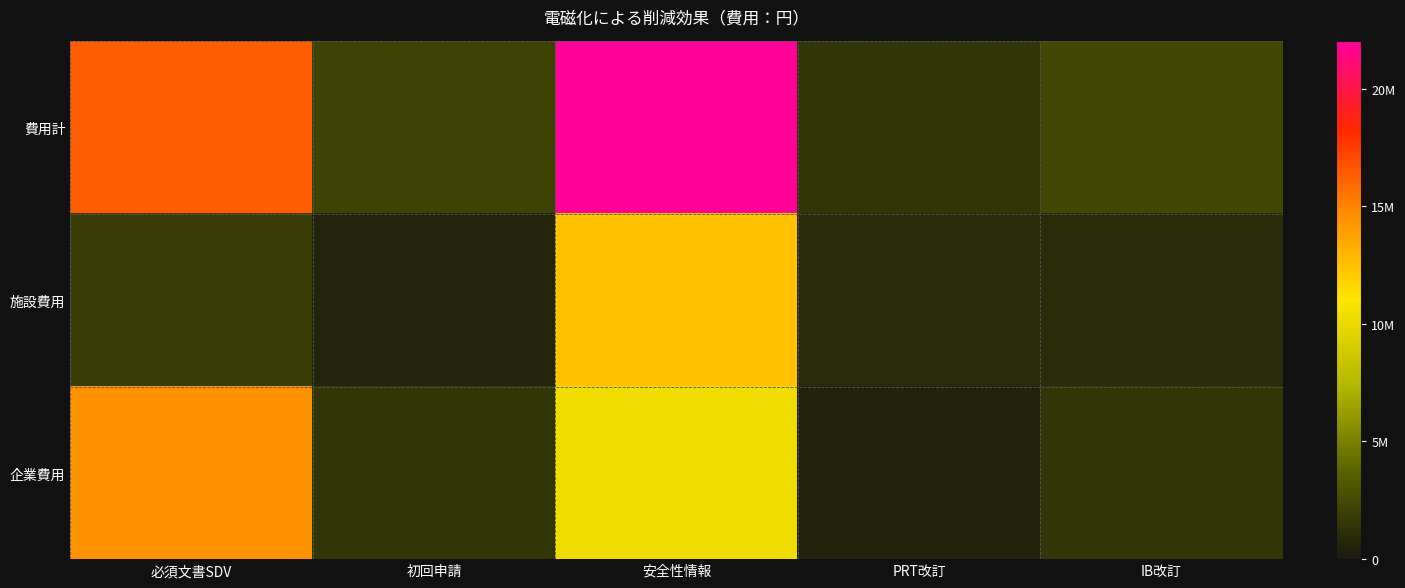

Reading left to right, extract all data points from this chart.

費用計: 必須文書SDV=16320000	初回申請=2120120	安全性情報=22771200	PRT改訂=1455600	IB改訂=2393200
施設費用: 必須文書SDV=1920000	初回申請=640000	安全性情報=12480000	PRT改訂=920000	IB改訂=960000
企業費用: 必須文書SDV=14400000	初回申請=1480120	安全性情報=10291200	PRT改訂=535600	IB改訂=1433200